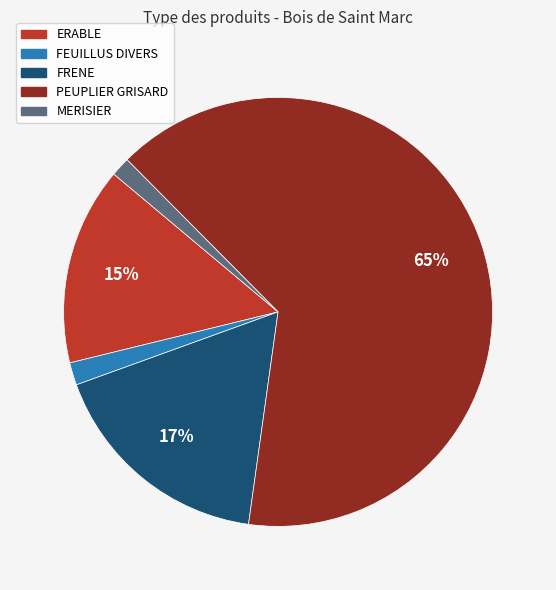

Which category has the biggest portion of the pie?

PEUPLIER GRISARD